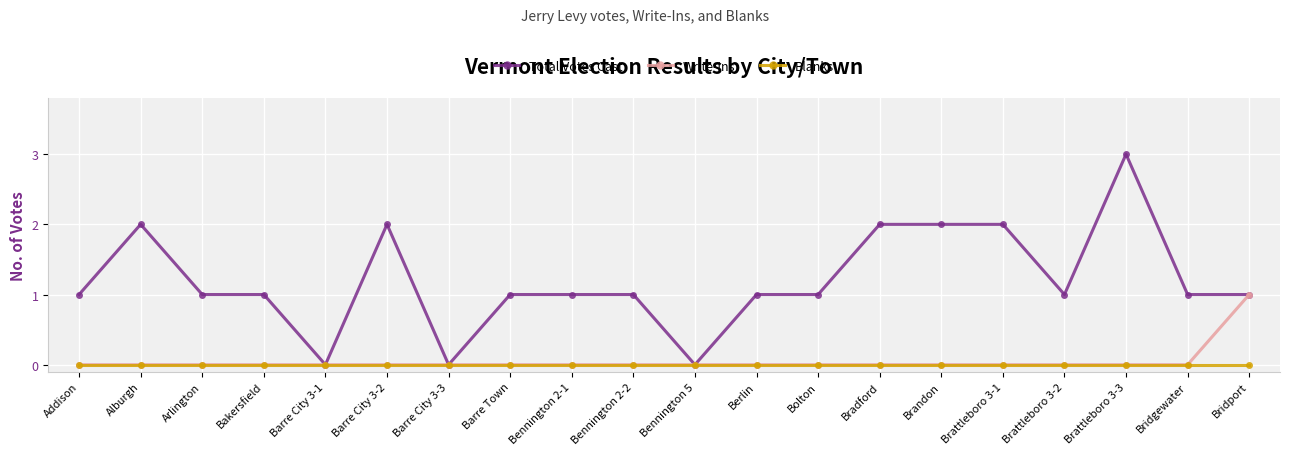

What is the label of the 9th point from the left?

Bennington 2-1